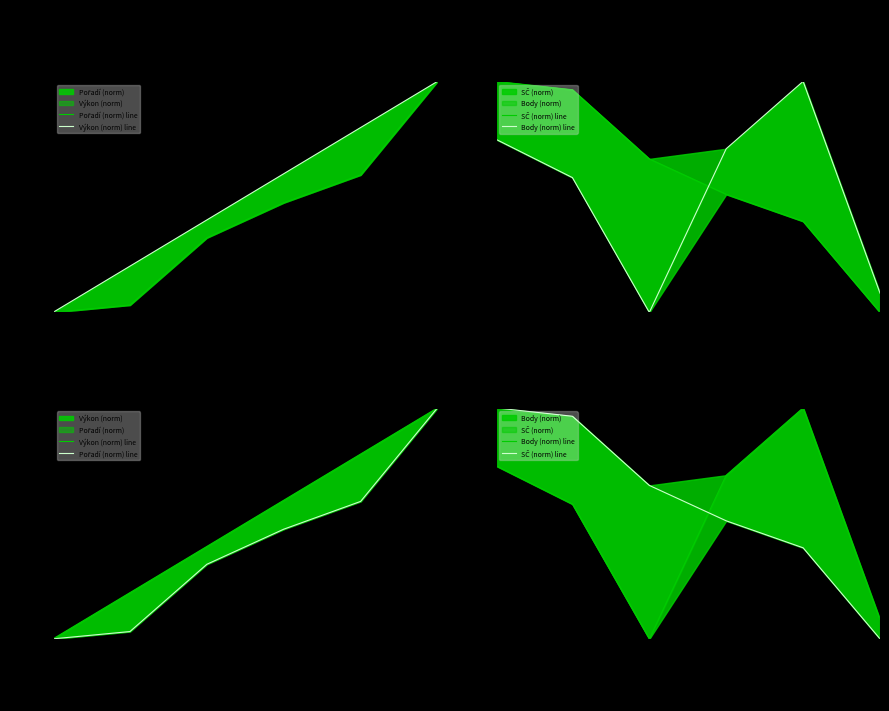

True or false: Pořadí (norm) line and Výkon (norm) line intersect in this chart.

False